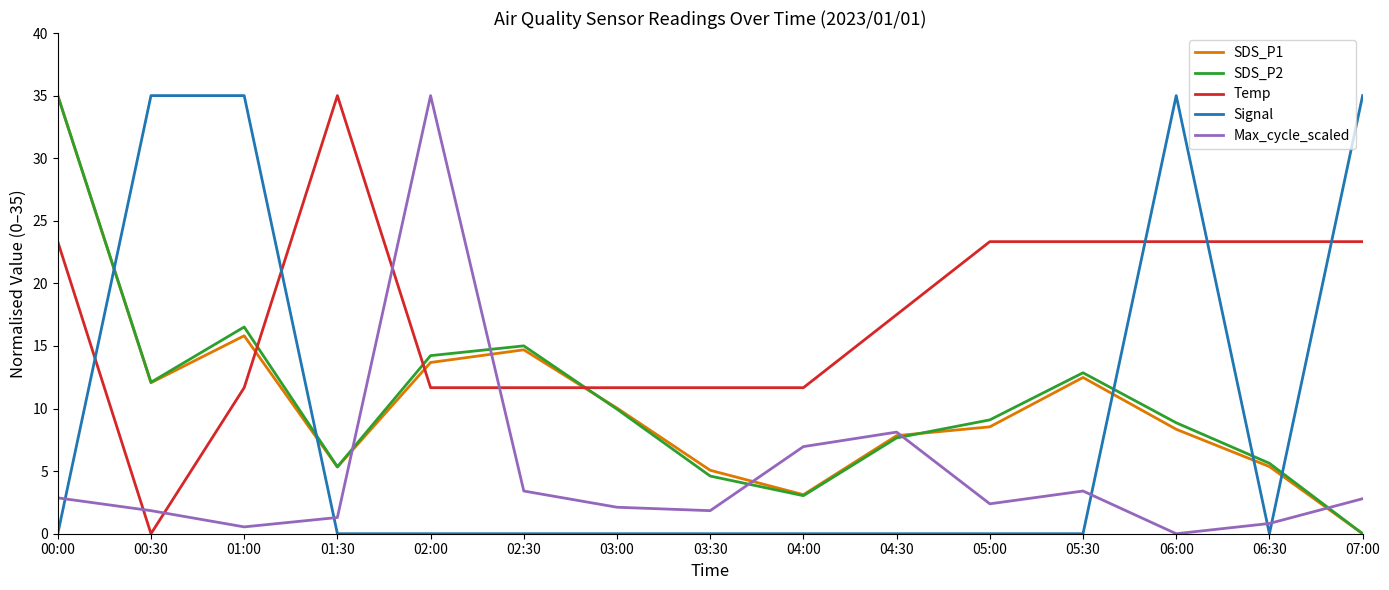

At how many categories does at least one series exceed 17?

11